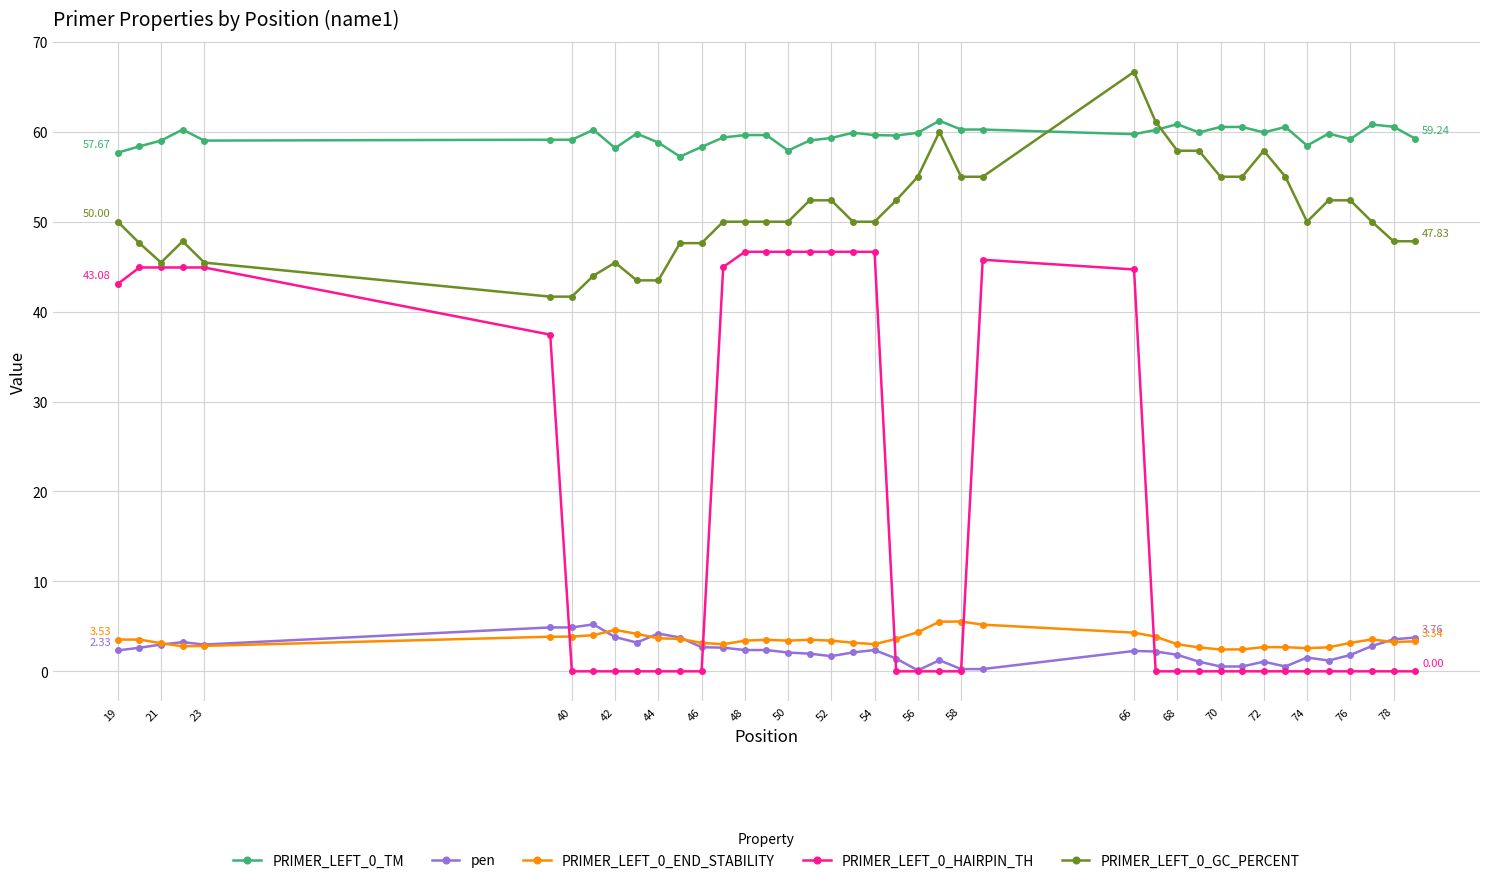

True or false: PRIMER_LEFT_0_GC_PERCENT has more than 0 interior local peaks.

True